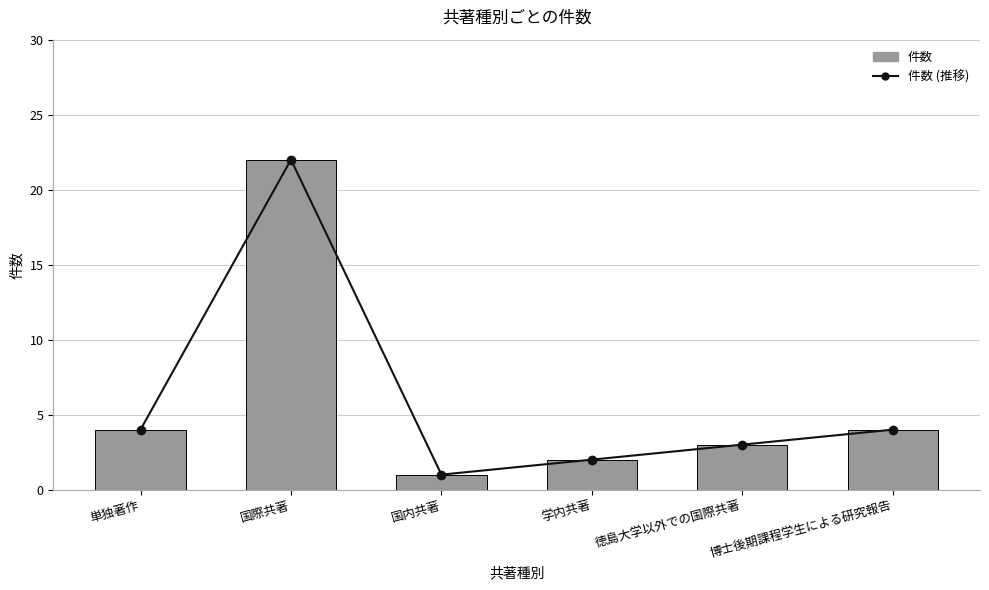

Between 国際共著 and 博士後期課程学生による研究報告, which series saw the biggest shift?

件数 (推移)